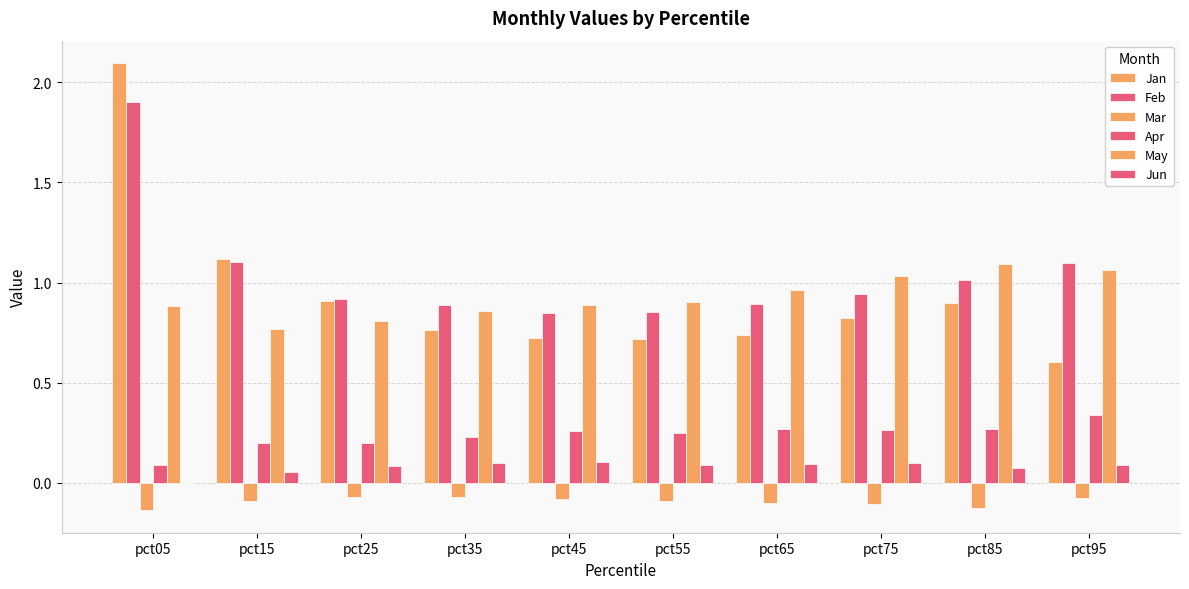

Count the number of data series in this chart.

6